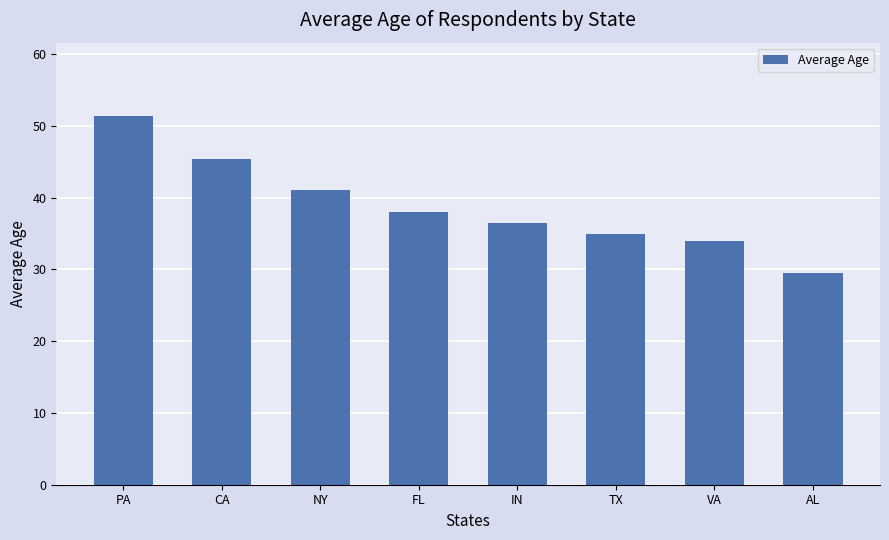

What is the difference between the values at TX and VA?

1.0